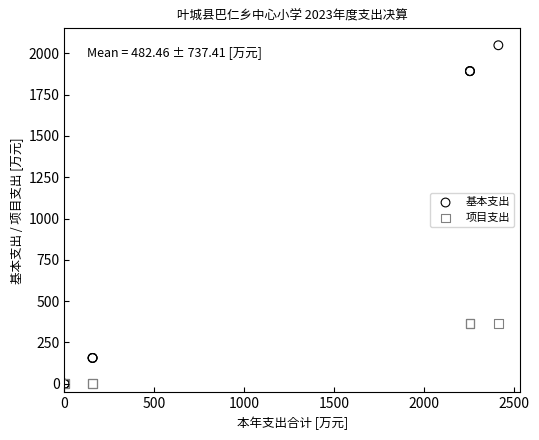

What are all the series names shown in the legend?

基本支出, 项目支出